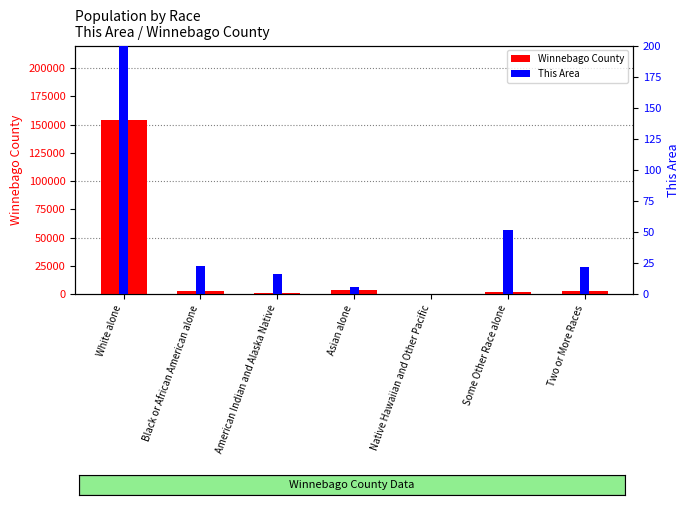

List the series in order of their peak value, lowest first.

This Area, Winnebago County